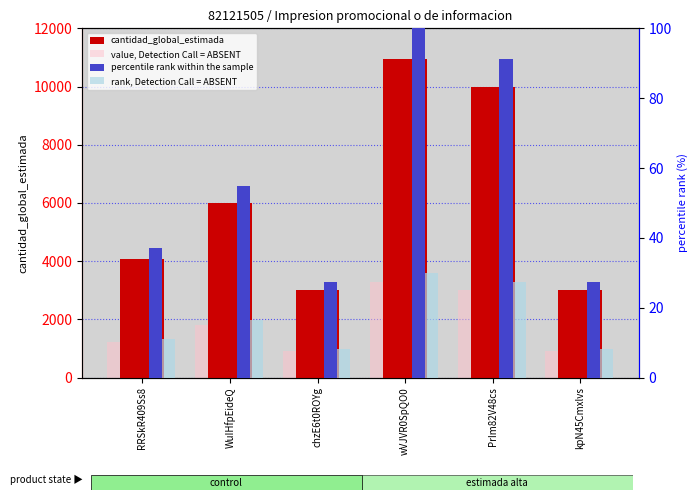

At which label does rank, Detection Call = ABSENT first exceed 16?

WuIHfpEideQ